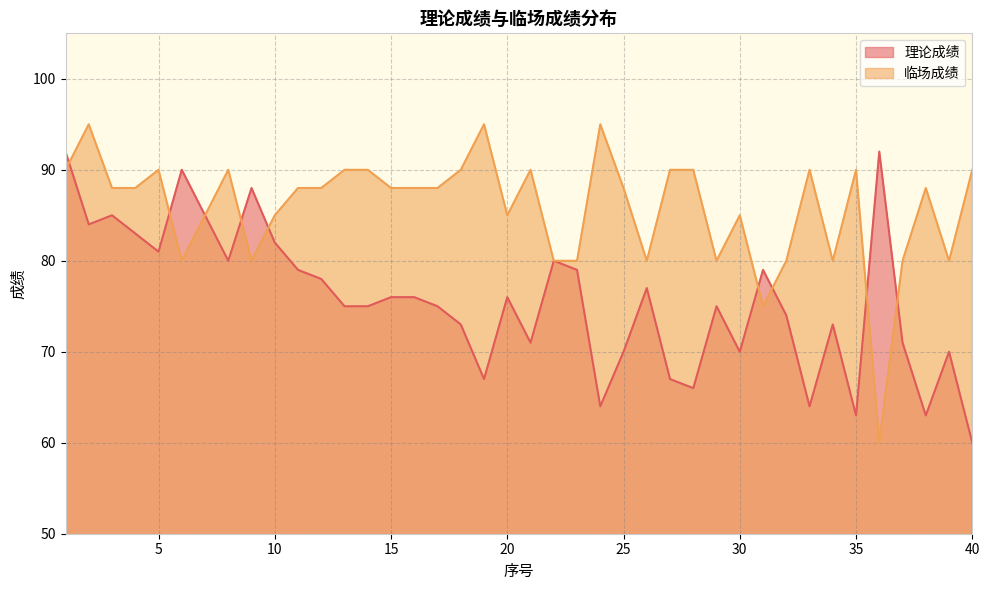

List the series in order of their overall mean, lowest first.

理论成绩, 临场成绩